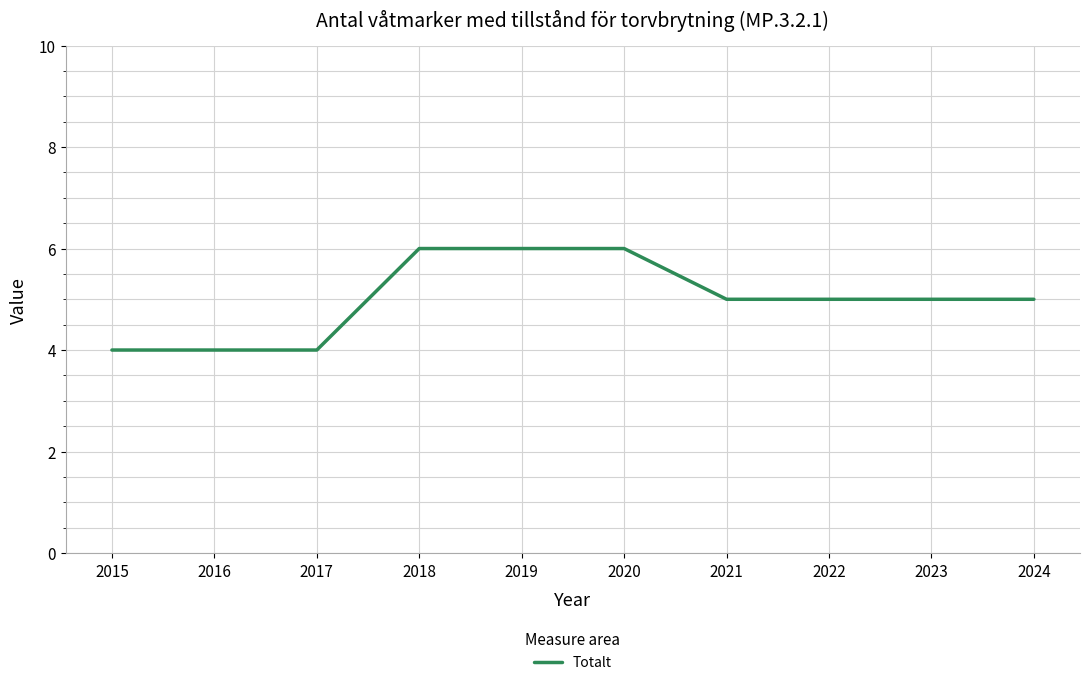

Does the chart have visible grid lines?

Yes